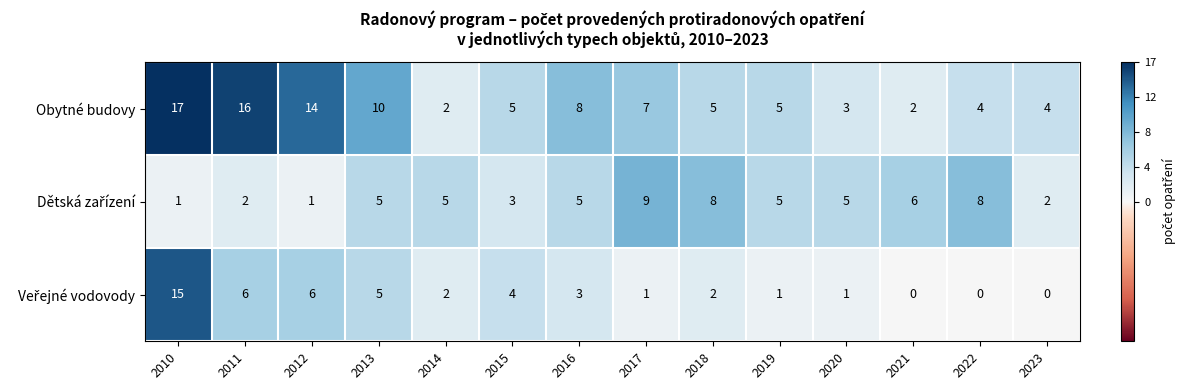

What is the maximum value shown in the chart?

17